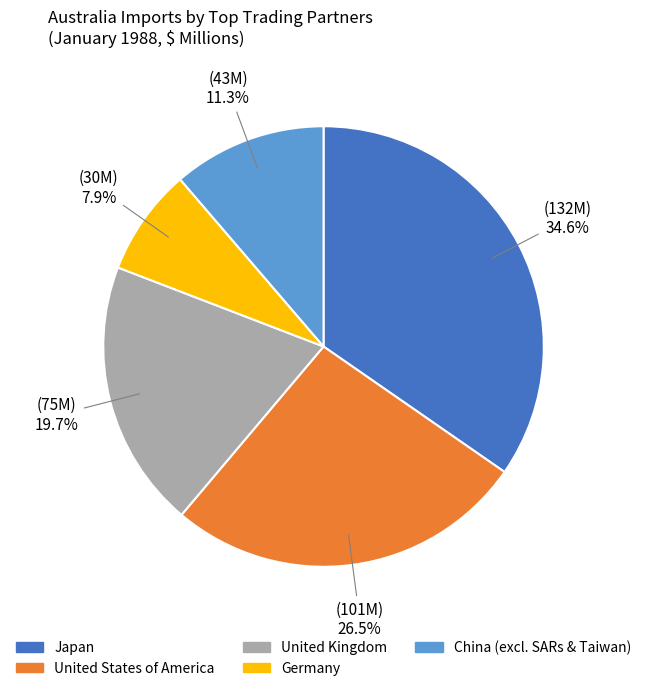

What is the largest slice in the pie chart?

Japan